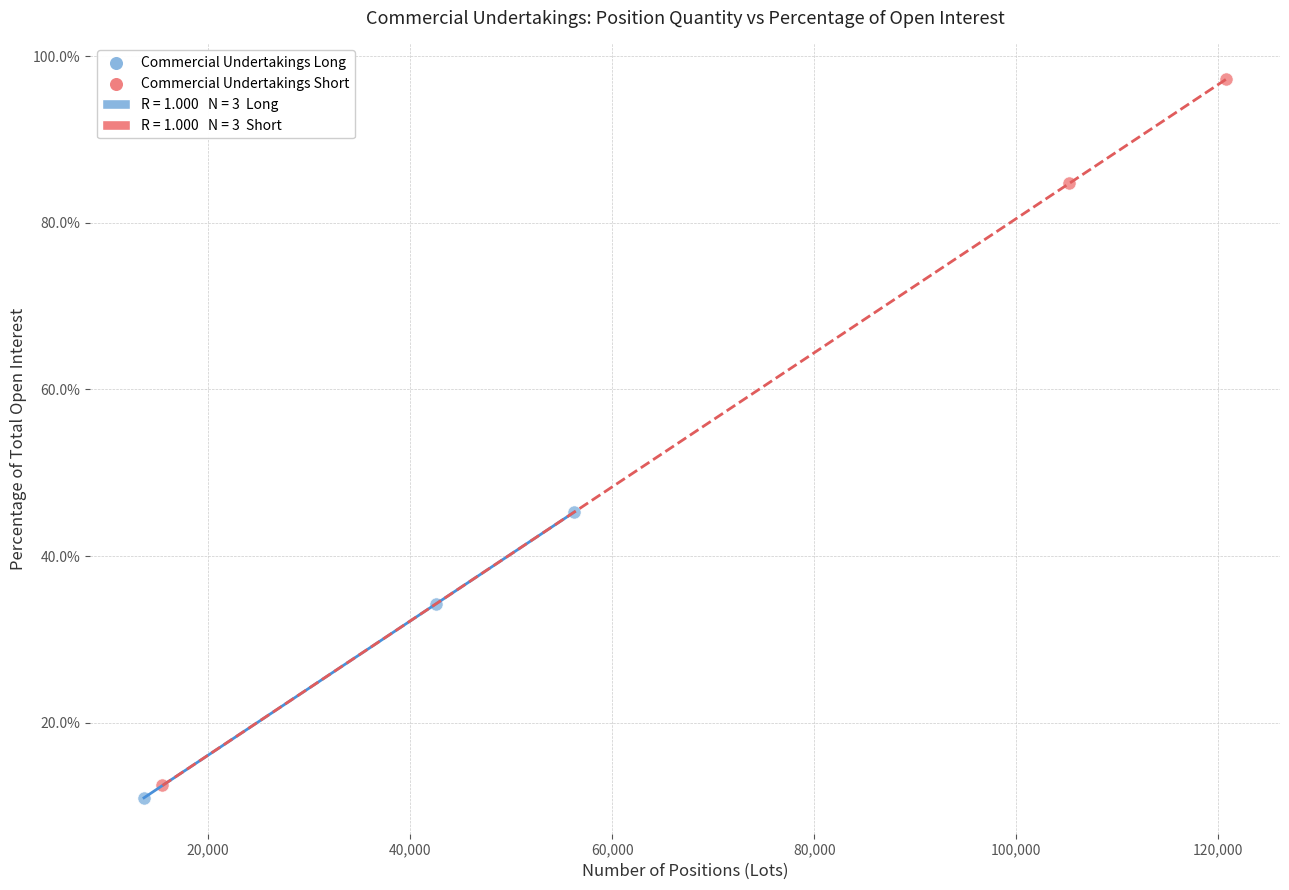

Which series reaches the maximum Y coordinate?

Commercial Undertakings Short